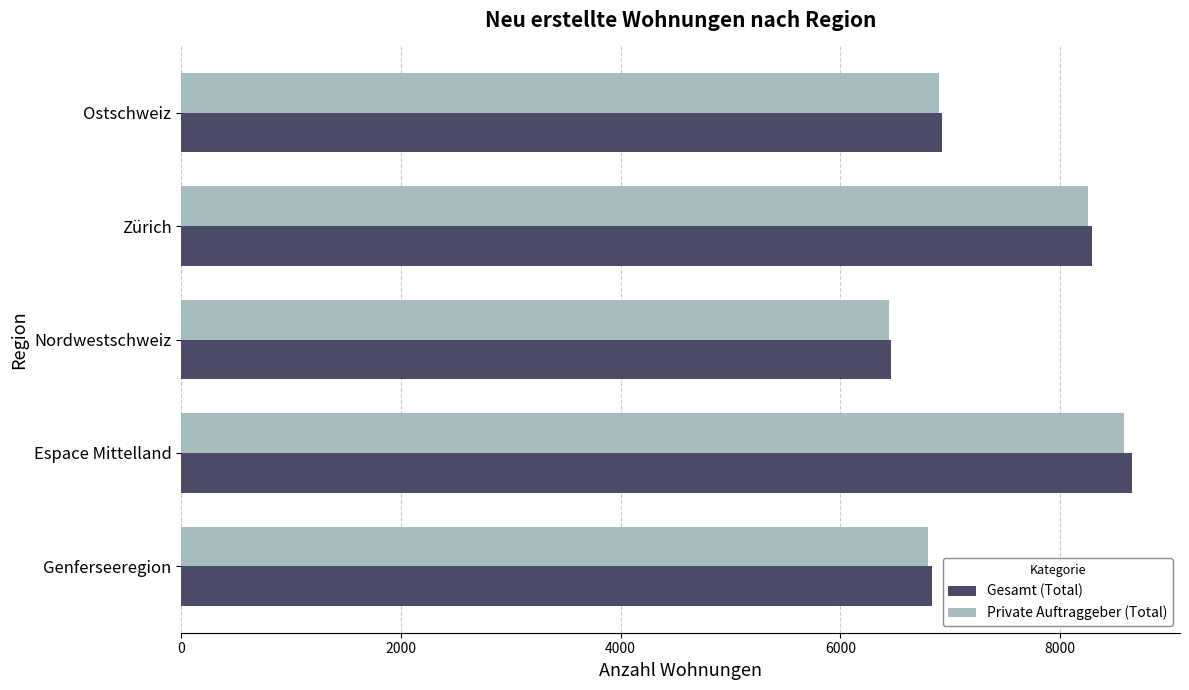

Which series has the largest range (max minus min)?

Gesamt (Total)